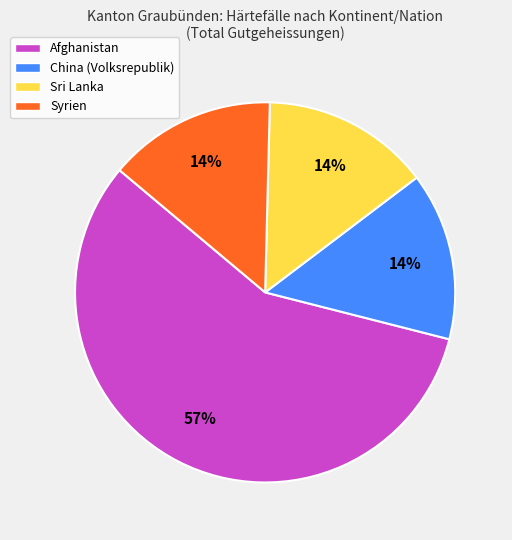

Which has a higher value, China (Volksrepublik) or Afghanistan?

Afghanistan